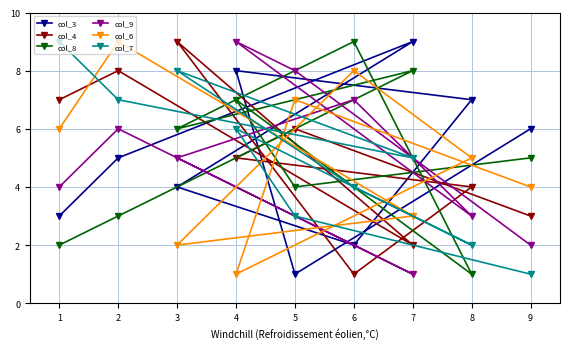

Where do col_3 and col_9 first cross each other?

2 and 7